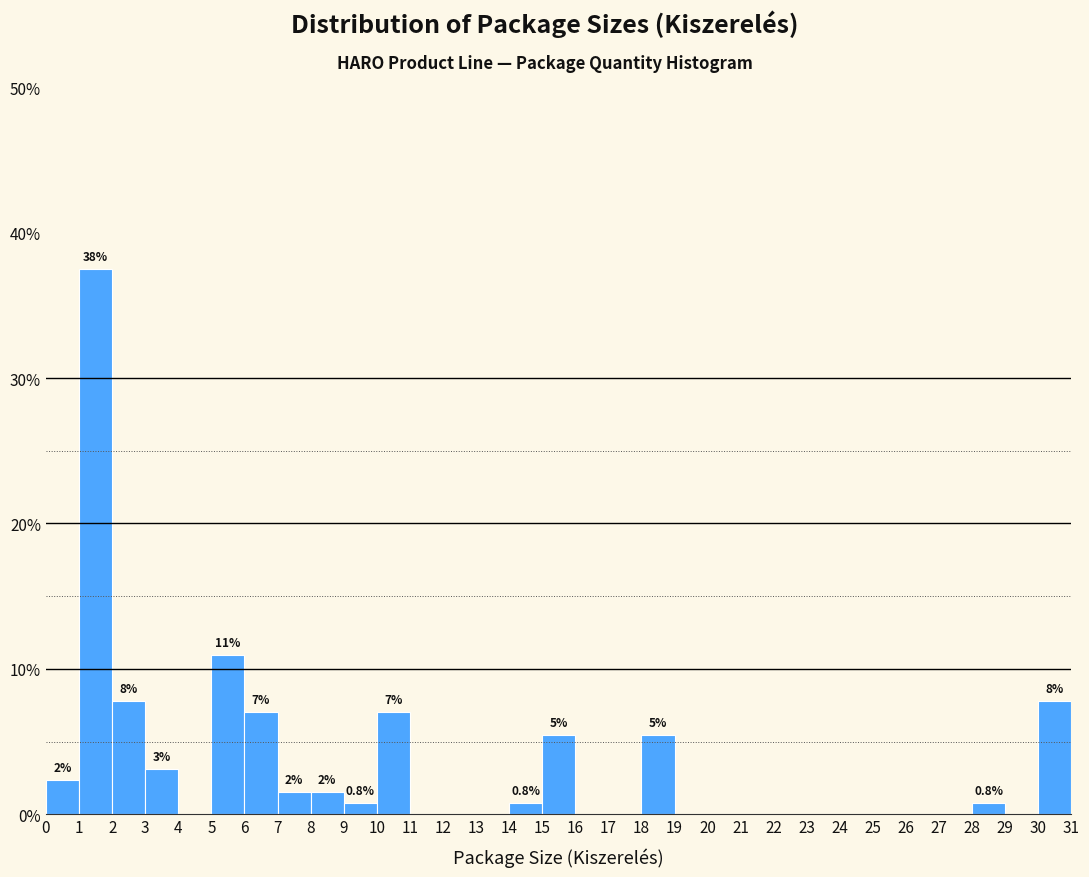

Over which range of the x-axis is the bar tallest?

1 to 2